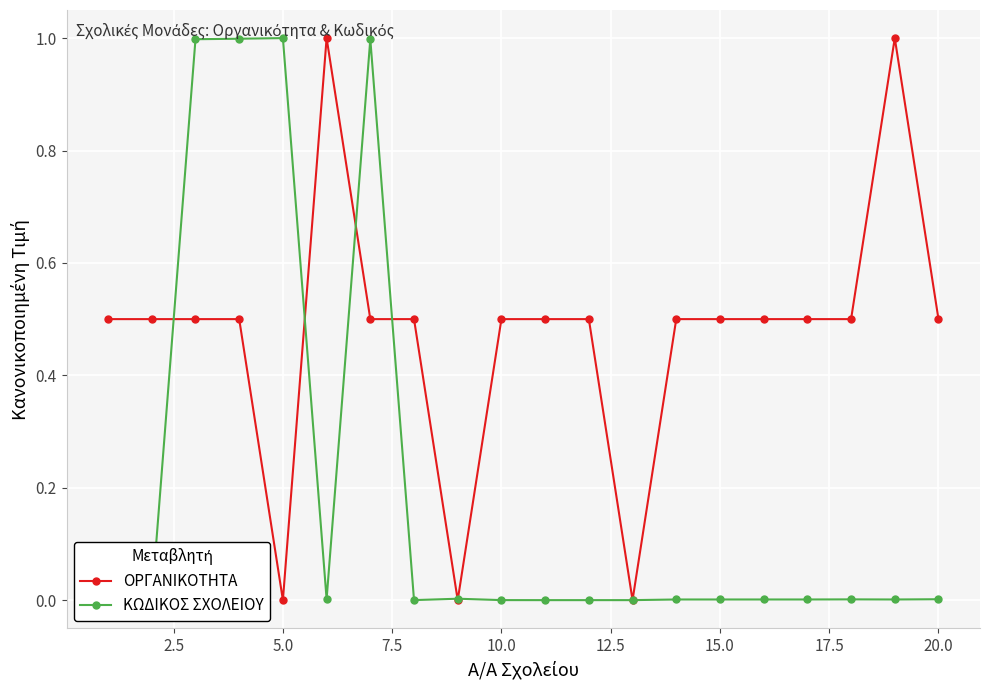

Which series has the largest total across all categories?

ΟΡΓΑΝΙΚΟΤΗΤΑ